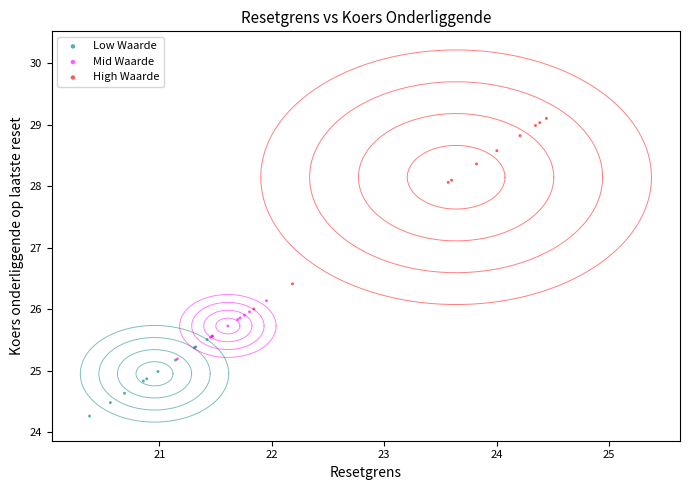

Which series reaches the minimum Y coordinate?

Low Waarde